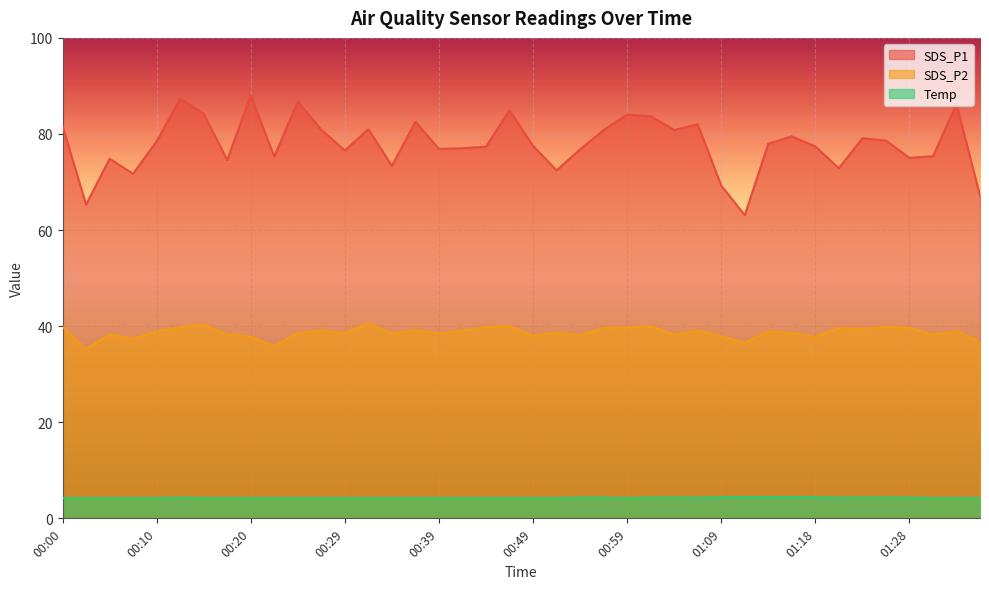

How many distinct data groups are displayed?

3